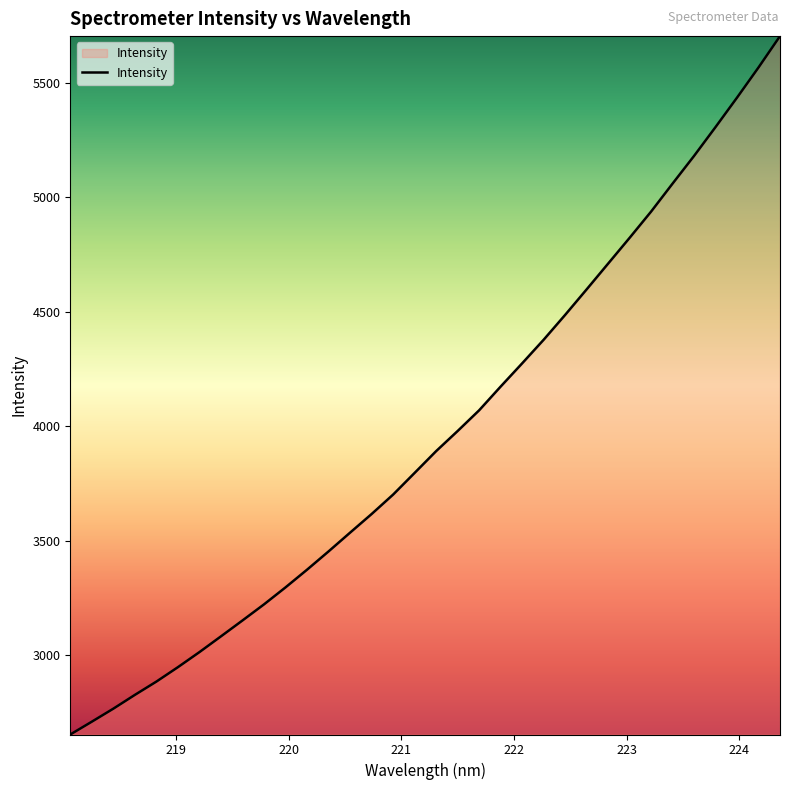

Reading left to right, transcribe all the data shown in this chart.

2652.1	2708.1	2765.0	2825.3	2883.5	2946.5	3012.3	3081.2	3150.7	3221.1	3295.3	3372.6	3452.6	3534.6	3615.9	3700.9	3795.7	3890.8	3978.8	4069.3	4173.0	4274.6	4377.7	4486.3	4597.9	4710.6	4823.3	4938.1	5060.4	5181.3	5307.6	5436.2	5568.0	5704.9